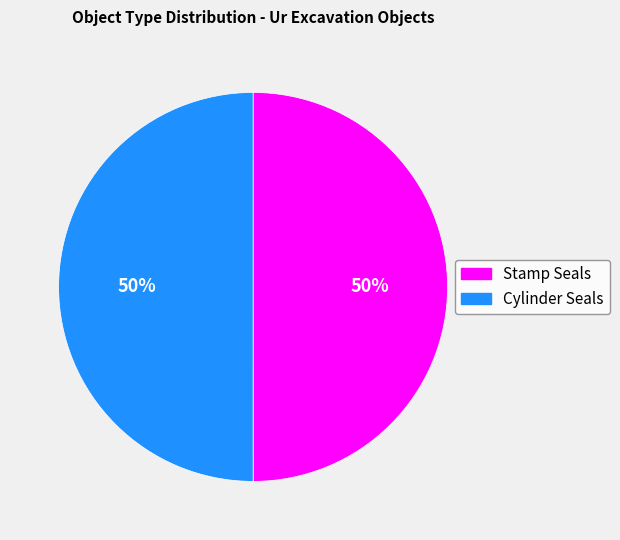

To the nearest percent, what is the average slice percentage?

50%